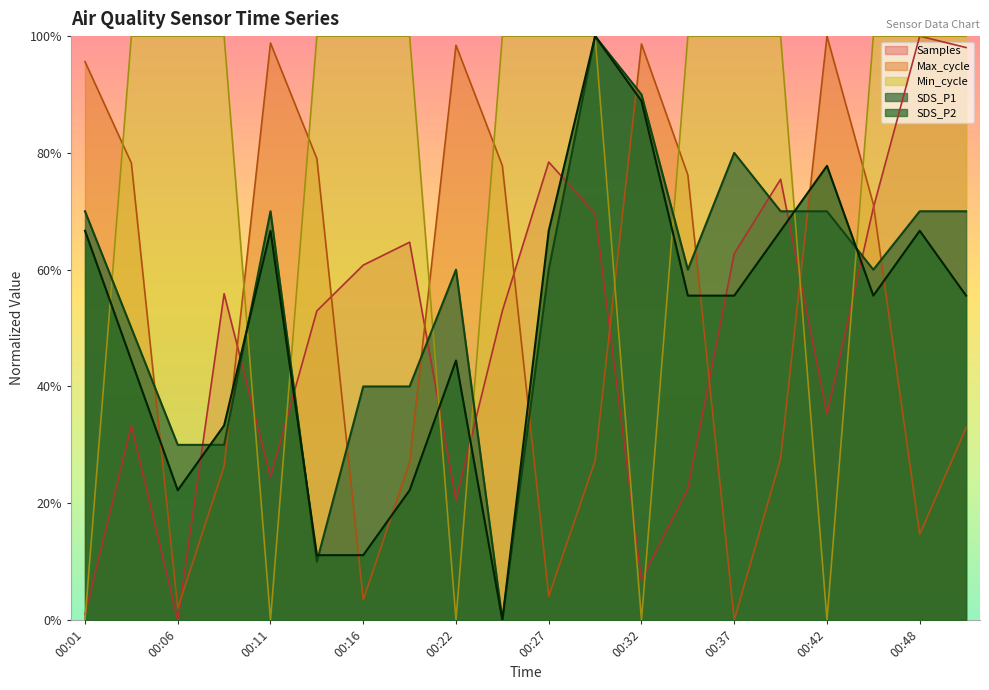

Reading left to right, extract all data points from this chart.

SDS_P1: 0.7	0.5	0.3	0.3	0.7	0.1	0.4	0.4	0.6	0.0	0.6	1.0	0.9	0.6	0.8	0.7	0.7	0.6	0.7	0.7
SDS_P2: 0.7	0.4	0.2	0.3	0.7	0.1	0.1	0.2	0.4	0.0	0.7	1.0	0.9	0.6	0.6	0.7	0.8	0.6	0.7	0.6
Min_cycle: 0.0	1.0	1.0	1.0	0.0	1.0	1.0	1.0	0.0	1.0	1.0	1.0	0.0	1.0	1.0	1.0	0.0	1.0	1.0	1.0
Max_cycle: 1.0	0.8	0.0	0.3	1.0	0.8	0.0	0.3	1.0	0.8	0.0	0.3	1.0	0.8	0.0	0.3	1.0	0.7	0.1	0.3
Samples: 0.0	0.3	0.0	0.6	0.2	0.5	0.6	0.6	0.2	0.5	0.8	0.7	0.1	0.2	0.6	0.8	0.4	0.7	1.0	1.0